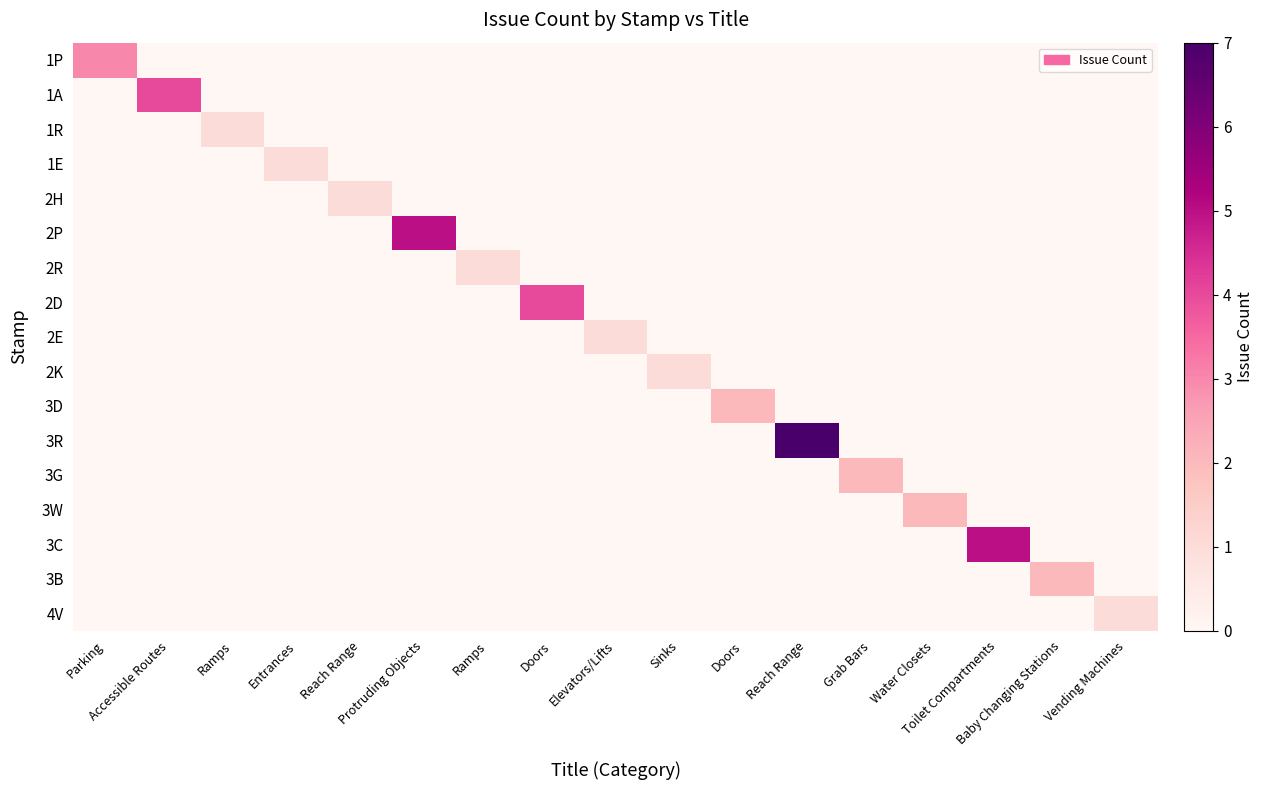

Reading right to left, transcribe all the data shown in this chart.

1P: Vending Machines=0	Baby Changing Stations=0	Toilet Compartments=0	Water Closets=0	Grab Bars=0	Reach Range=0	Doors=0	Sinks=0	Elevators/Lifts=0	Doors=0	Ramps=0	Protruding Objects=0	Reach Range=0	Entrances=0	Ramps=0	Accessible Routes=0	Parking=3
1A: Vending Machines=0	Baby Changing Stations=0	Toilet Compartments=0	Water Closets=0	Grab Bars=0	Reach Range=0	Doors=0	Sinks=0	Elevators/Lifts=0	Doors=0	Ramps=0	Protruding Objects=0	Reach Range=0	Entrances=0	Ramps=0	Accessible Routes=4	Parking=0
1R: Vending Machines=0	Baby Changing Stations=0	Toilet Compartments=0	Water Closets=0	Grab Bars=0	Reach Range=0	Doors=0	Sinks=0	Elevators/Lifts=0	Doors=0	Ramps=0	Protruding Objects=0	Reach Range=0	Entrances=0	Ramps=1	Accessible Routes=0	Parking=0
1E: Vending Machines=0	Baby Changing Stations=0	Toilet Compartments=0	Water Closets=0	Grab Bars=0	Reach Range=0	Doors=0	Sinks=0	Elevators/Lifts=0	Doors=0	Ramps=0	Protruding Objects=0	Reach Range=0	Entrances=1	Ramps=0	Accessible Routes=0	Parking=0
2H: Vending Machines=0	Baby Changing Stations=0	Toilet Compartments=0	Water Closets=0	Grab Bars=0	Reach Range=0	Doors=0	Sinks=0	Elevators/Lifts=0	Doors=0	Ramps=0	Protruding Objects=0	Reach Range=1	Entrances=0	Ramps=0	Accessible Routes=0	Parking=0
2P: Vending Machines=0	Baby Changing Stations=0	Toilet Compartments=0	Water Closets=0	Grab Bars=0	Reach Range=0	Doors=0	Sinks=0	Elevators/Lifts=0	Doors=0	Ramps=0	Protruding Objects=5	Reach Range=0	Entrances=0	Ramps=0	Accessible Routes=0	Parking=0
2R: Vending Machines=0	Baby Changing Stations=0	Toilet Compartments=0	Water Closets=0	Grab Bars=0	Reach Range=0	Doors=0	Sinks=0	Elevators/Lifts=0	Doors=0	Ramps=1	Protruding Objects=0	Reach Range=0	Entrances=0	Ramps=0	Accessible Routes=0	Parking=0
2D: Vending Machines=0	Baby Changing Stations=0	Toilet Compartments=0	Water Closets=0	Grab Bars=0	Reach Range=0	Doors=0	Sinks=0	Elevators/Lifts=0	Doors=4	Ramps=0	Protruding Objects=0	Reach Range=0	Entrances=0	Ramps=0	Accessible Routes=0	Parking=0
2E: Vending Machines=0	Baby Changing Stations=0	Toilet Compartments=0	Water Closets=0	Grab Bars=0	Reach Range=0	Doors=0	Sinks=0	Elevators/Lifts=1	Doors=0	Ramps=0	Protruding Objects=0	Reach Range=0	Entrances=0	Ramps=0	Accessible Routes=0	Parking=0
2K: Vending Machines=0	Baby Changing Stations=0	Toilet Compartments=0	Water Closets=0	Grab Bars=0	Reach Range=0	Doors=0	Sinks=1	Elevators/Lifts=0	Doors=0	Ramps=0	Protruding Objects=0	Reach Range=0	Entrances=0	Ramps=0	Accessible Routes=0	Parking=0
3D: Vending Machines=0	Baby Changing Stations=0	Toilet Compartments=0	Water Closets=0	Grab Bars=0	Reach Range=0	Doors=2	Sinks=0	Elevators/Lifts=0	Doors=0	Ramps=0	Protruding Objects=0	Reach Range=0	Entrances=0	Ramps=0	Accessible Routes=0	Parking=0
3R: Vending Machines=0	Baby Changing Stations=0	Toilet Compartments=0	Water Closets=0	Grab Bars=0	Reach Range=7	Doors=0	Sinks=0	Elevators/Lifts=0	Doors=0	Ramps=0	Protruding Objects=0	Reach Range=0	Entrances=0	Ramps=0	Accessible Routes=0	Parking=0
3G: Vending Machines=0	Baby Changing Stations=0	Toilet Compartments=0	Water Closets=0	Grab Bars=2	Reach Range=0	Doors=0	Sinks=0	Elevators/Lifts=0	Doors=0	Ramps=0	Protruding Objects=0	Reach Range=0	Entrances=0	Ramps=0	Accessible Routes=0	Parking=0
3W: Vending Machines=0	Baby Changing Stations=0	Toilet Compartments=0	Water Closets=2	Grab Bars=0	Reach Range=0	Doors=0	Sinks=0	Elevators/Lifts=0	Doors=0	Ramps=0	Protruding Objects=0	Reach Range=0	Entrances=0	Ramps=0	Accessible Routes=0	Parking=0
3C: Vending Machines=0	Baby Changing Stations=0	Toilet Compartments=5	Water Closets=0	Grab Bars=0	Reach Range=0	Doors=0	Sinks=0	Elevators/Lifts=0	Doors=0	Ramps=0	Protruding Objects=0	Reach Range=0	Entrances=0	Ramps=0	Accessible Routes=0	Parking=0
3B: Vending Machines=0	Baby Changing Stations=2	Toilet Compartments=0	Water Closets=0	Grab Bars=0	Reach Range=0	Doors=0	Sinks=0	Elevators/Lifts=0	Doors=0	Ramps=0	Protruding Objects=0	Reach Range=0	Entrances=0	Ramps=0	Accessible Routes=0	Parking=0
4V: Vending Machines=1	Baby Changing Stations=0	Toilet Compartments=0	Water Closets=0	Grab Bars=0	Reach Range=0	Doors=0	Sinks=0	Elevators/Lifts=0	Doors=0	Ramps=0	Protruding Objects=0	Reach Range=0	Entrances=0	Ramps=0	Accessible Routes=0	Parking=0